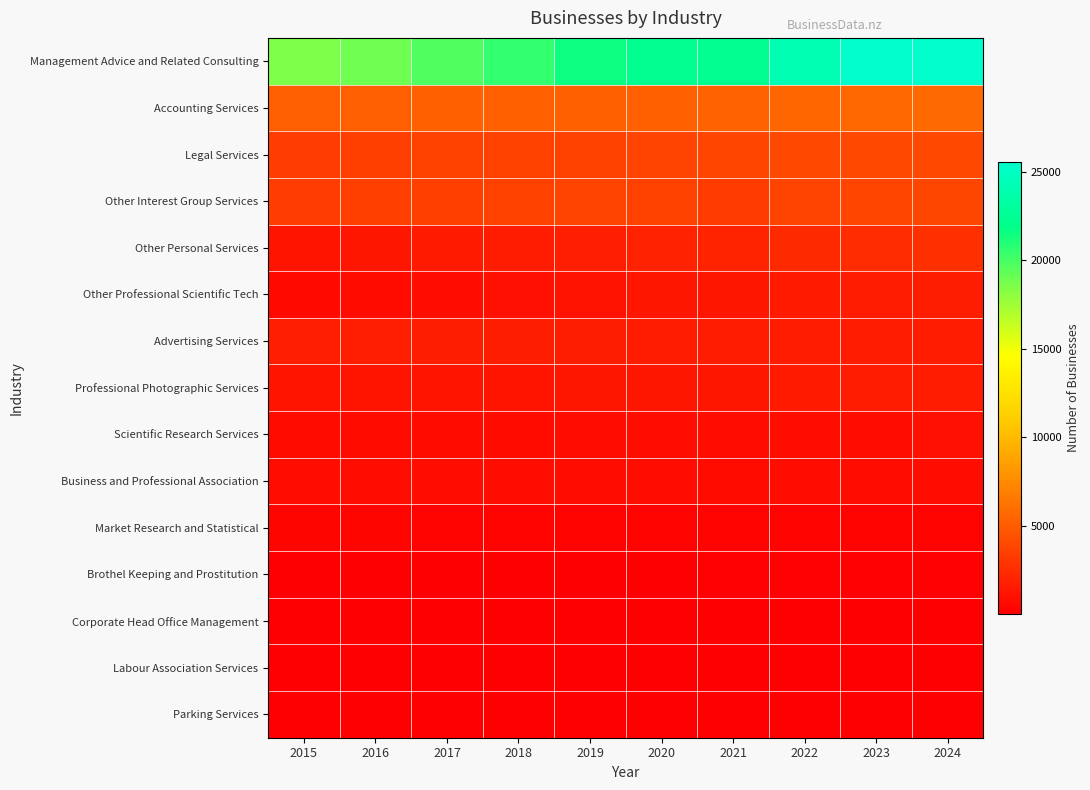

Which series has the largest range (max minus min)?

Management Advice and Related Consulting